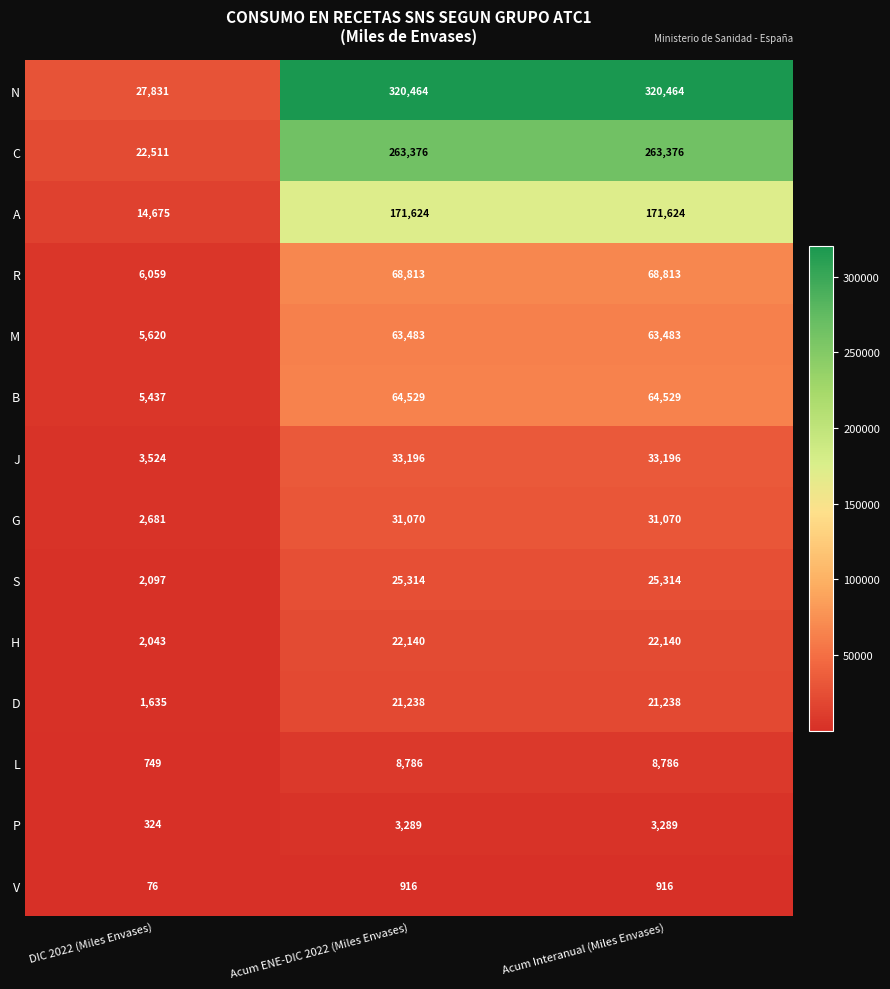

What is the spread (max minus min) of values at Acum Interanual (Miles Envases)?

319548